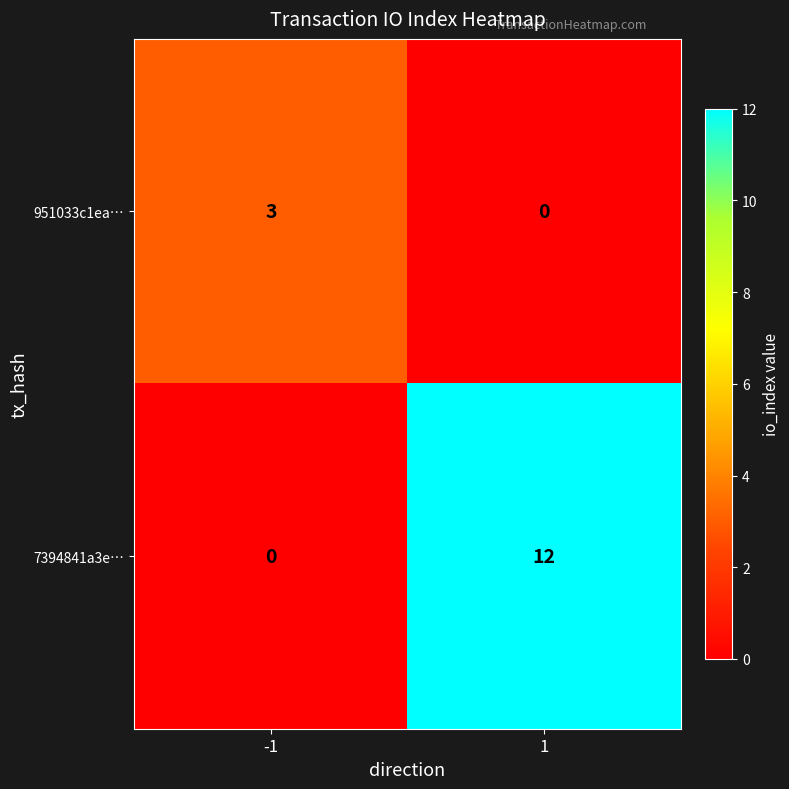

Is it true that 951033c1ea… equals 0 at 1?

True